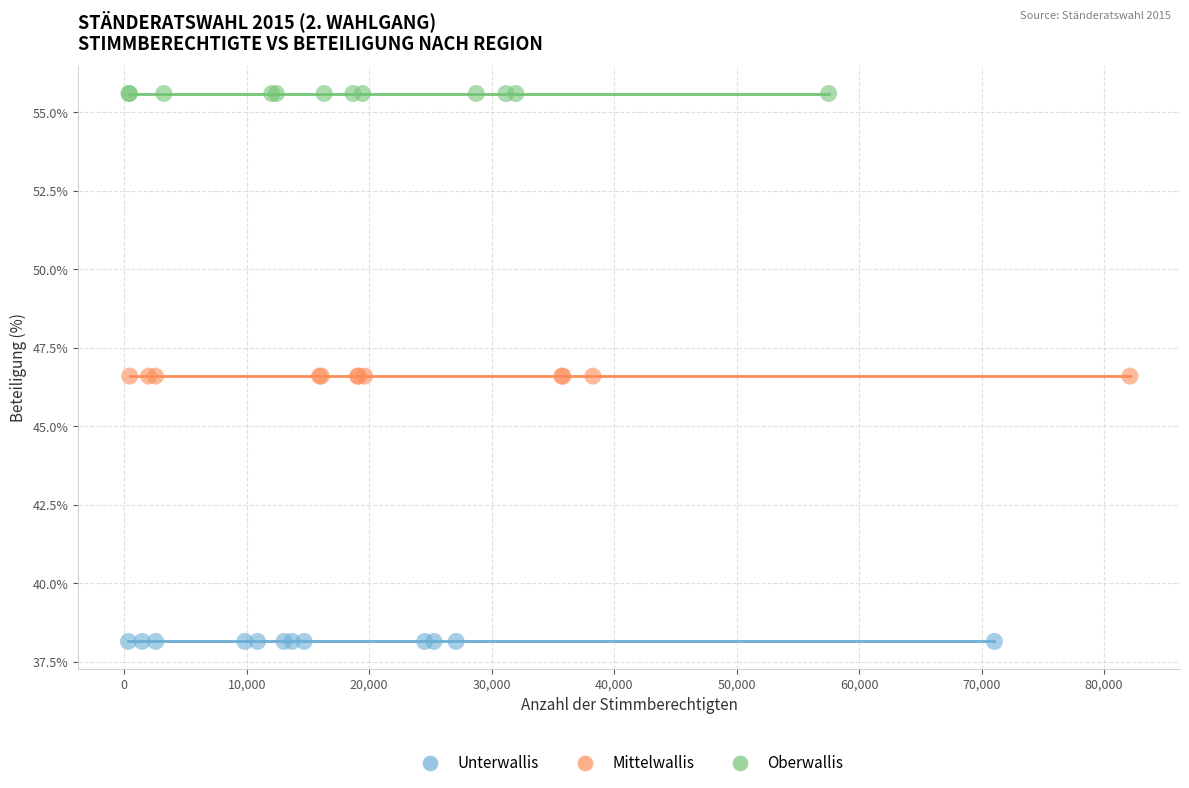

What are all the series names shown in the legend?

Unterwallis, Mittelwallis, Oberwallis